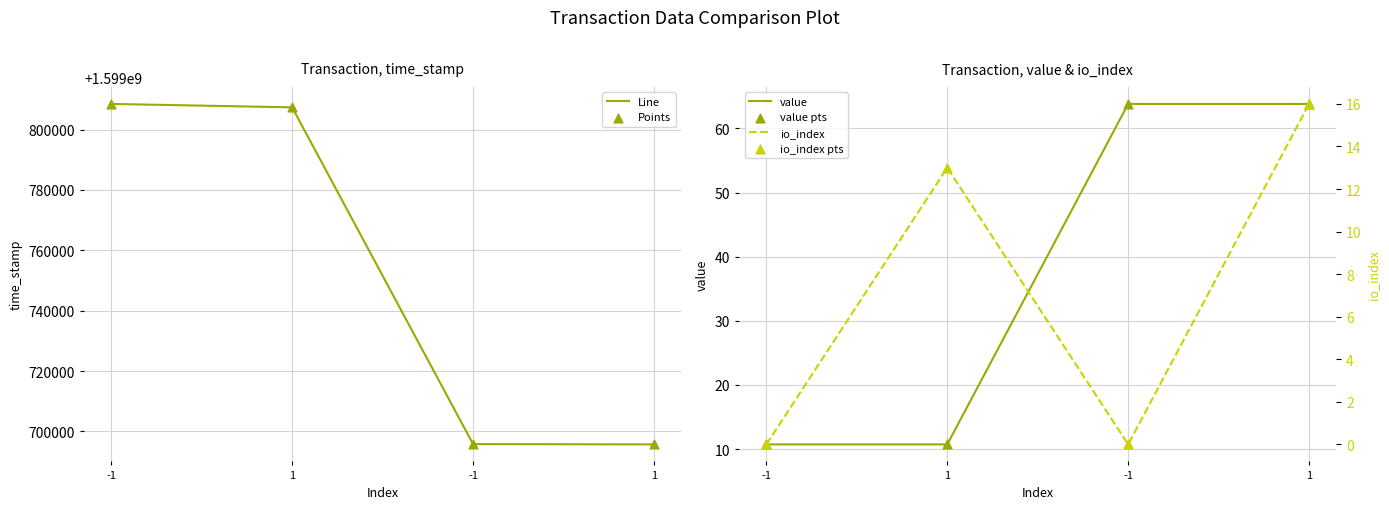

Which series has the largest total across all categories?

Line